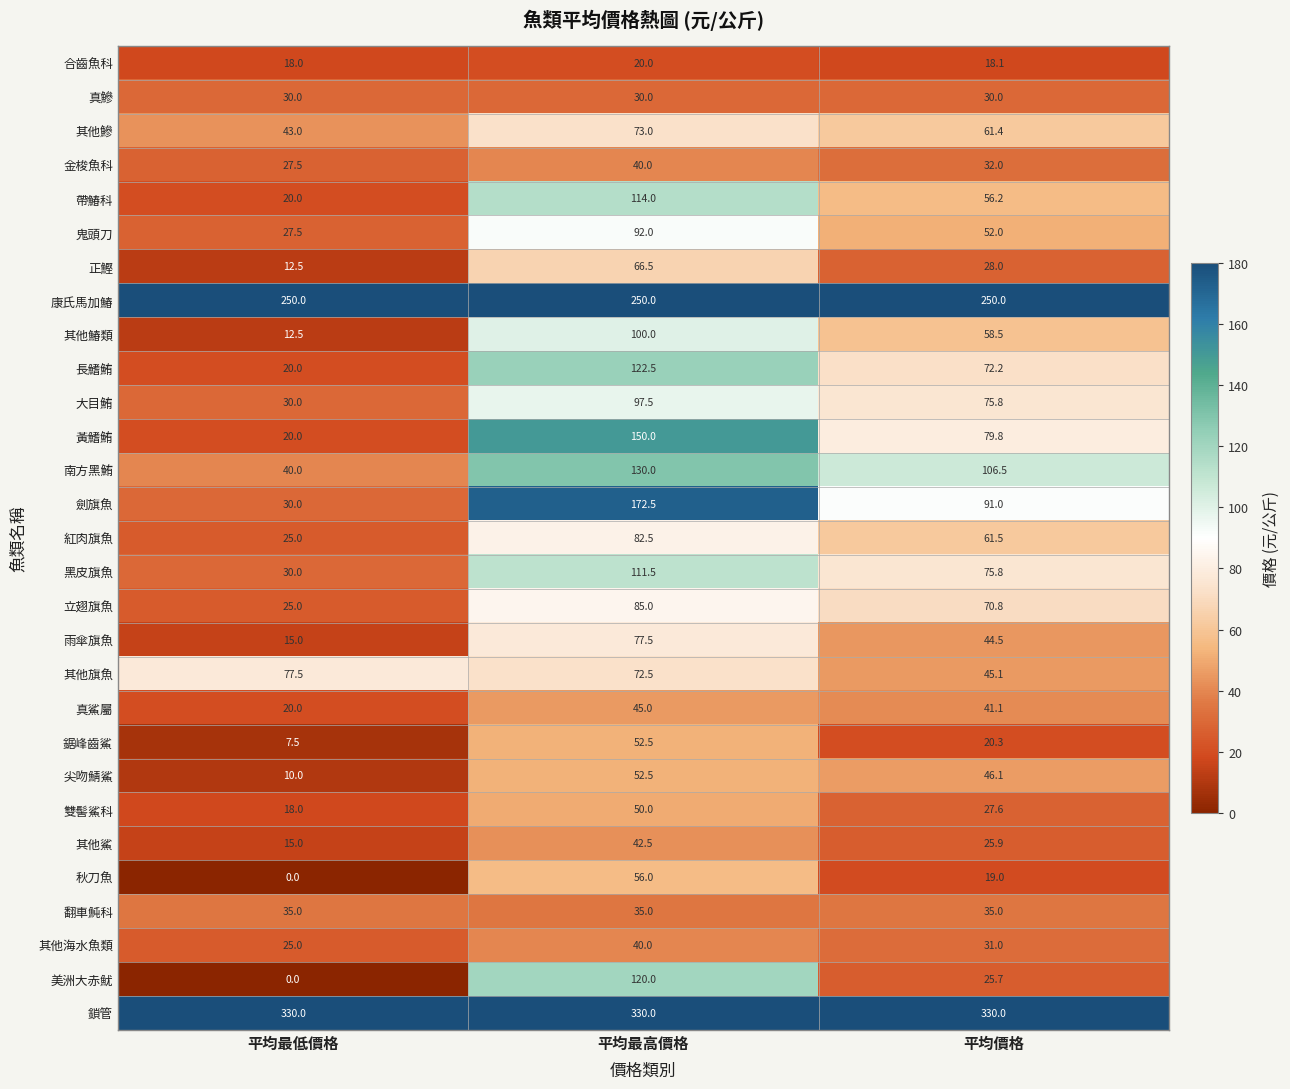

List the labels in order of 金梭魚科 value, smallest first.

平均最低價格, 平均價格, 平均最高價格